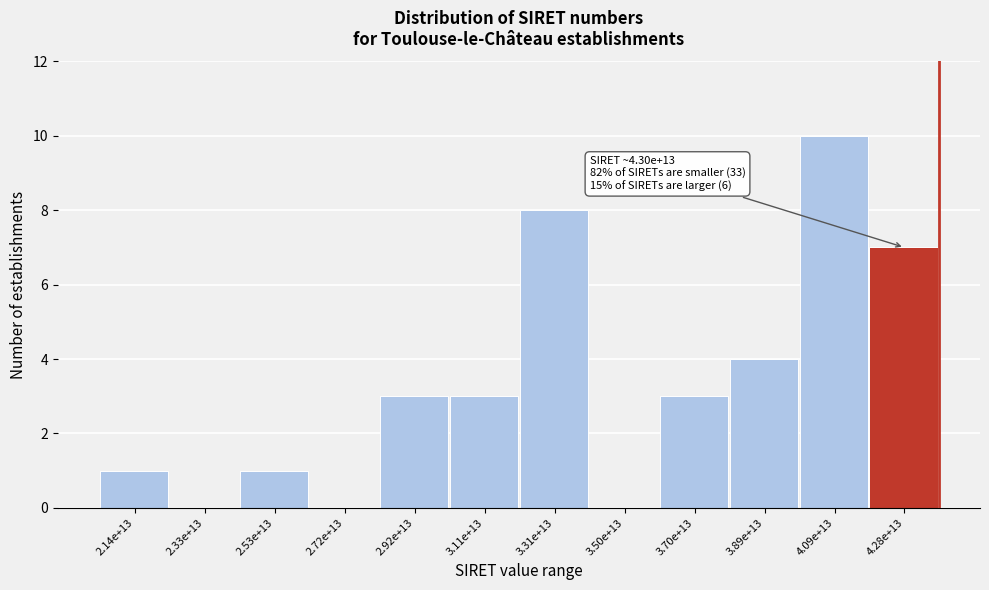

Reading right to left, transcribe all the data shown in this chart.

4.28e+13=7	4.09e+13=10	3.89e+13=4	3.70e+13=3	3.50e+13=0	3.31e+13=8	3.11e+13=3	2.92e+13=3	2.72e+13=0	2.53e+13=1	2.33e+13=0	2.14e+13=1